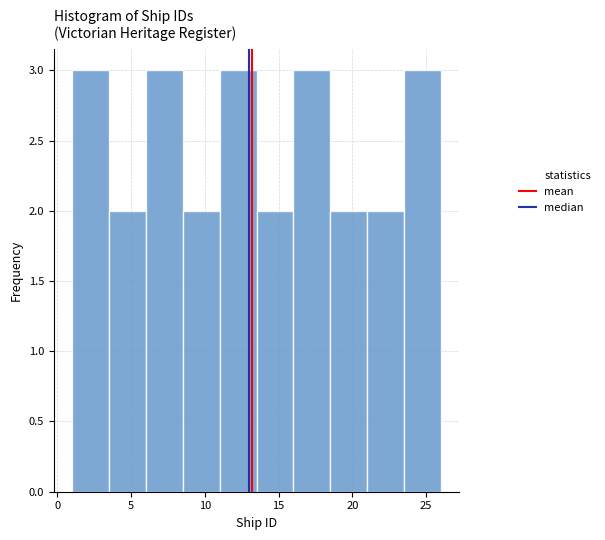

Reading left to right, list every bar in this chart as the range it spans on the x-axis followed by its height. The values are not printed on the chart, so give them approximately, as read against the axis.

1.0 to 3.5: 3
3.5 to 6.0: 2
6.0 to 8.5: 3
8.5 to 11.0: 2
11.0 to 13.5: 3
13.5 to 16.0: 2
16.0 to 18.5: 3
18.5 to 21.0: 2
21.0 to 23.5: 2
23.5 to 26.0: 3